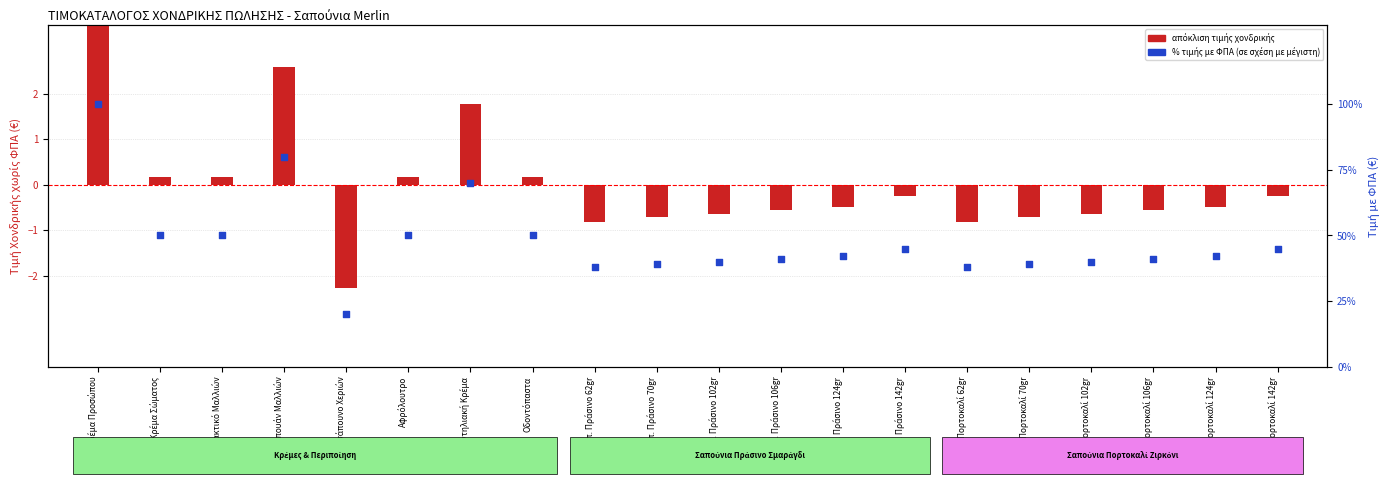

At which category is the sum across all series the highest?

Κρέμα Προσώπου